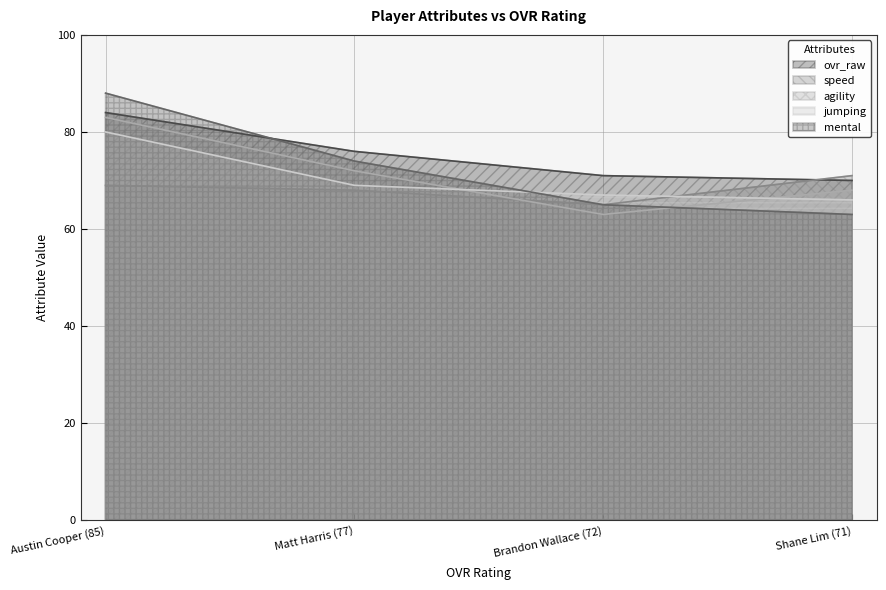

Which series has the widest spread of values?

mental